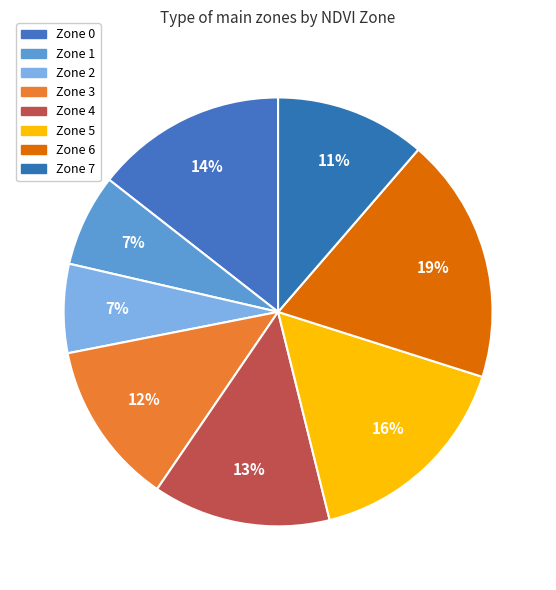

Combined, do Zone 5 and Zone 6 account for over 50%?

No